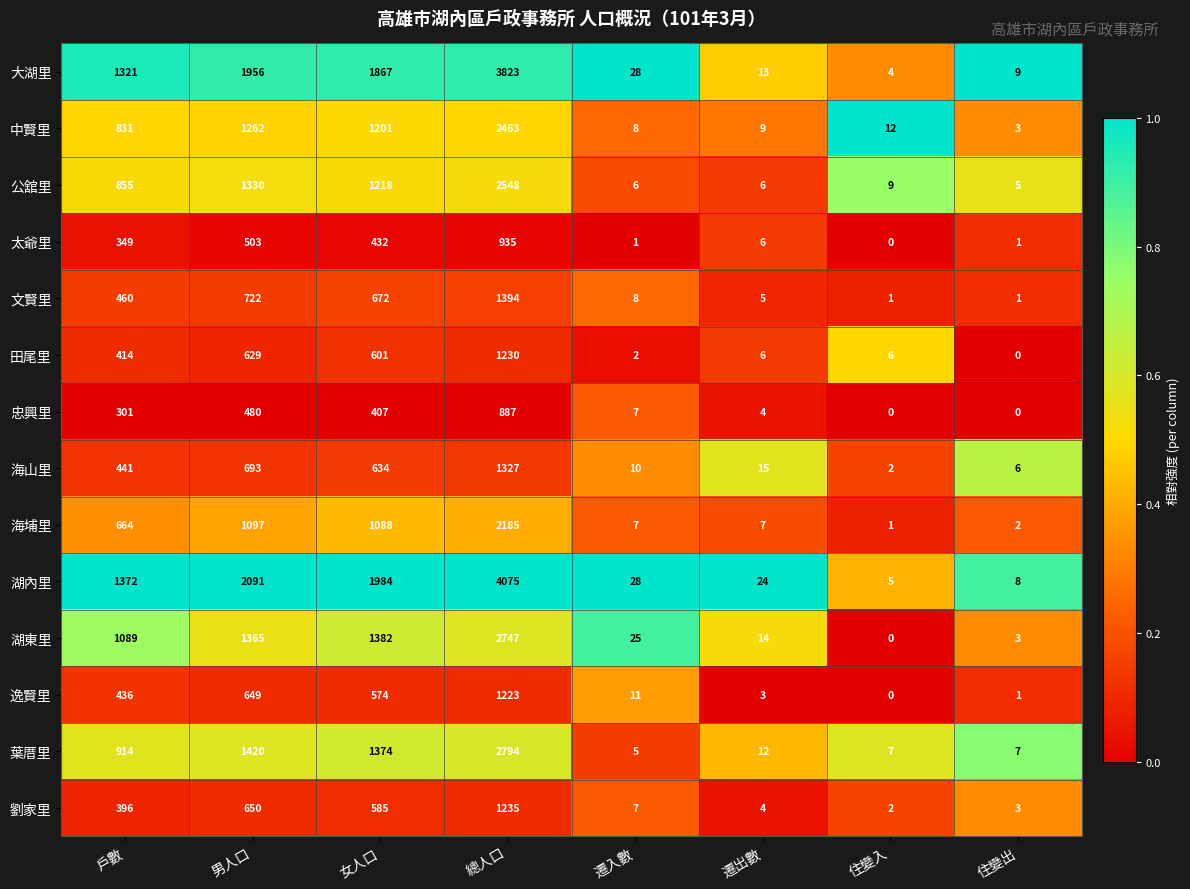

At which category is the sum across all series the highest?

總人口